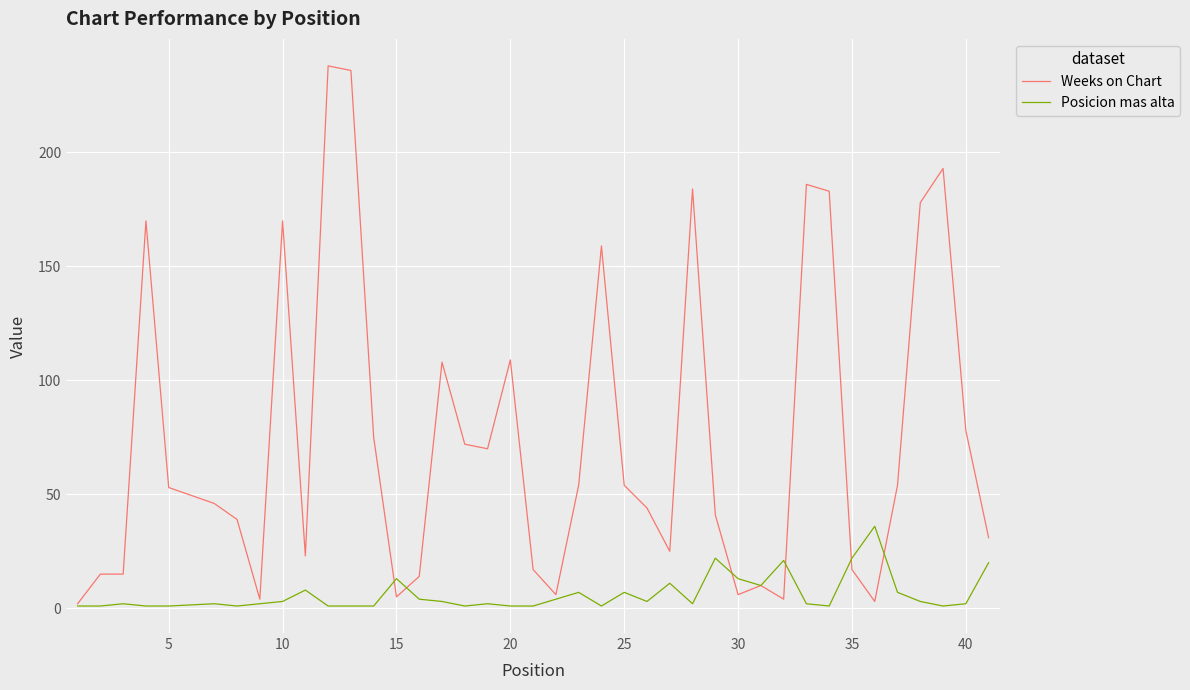

Rank the series by their maximum value, from lowest to highest.

Posicion mas alta, Weeks on Chart